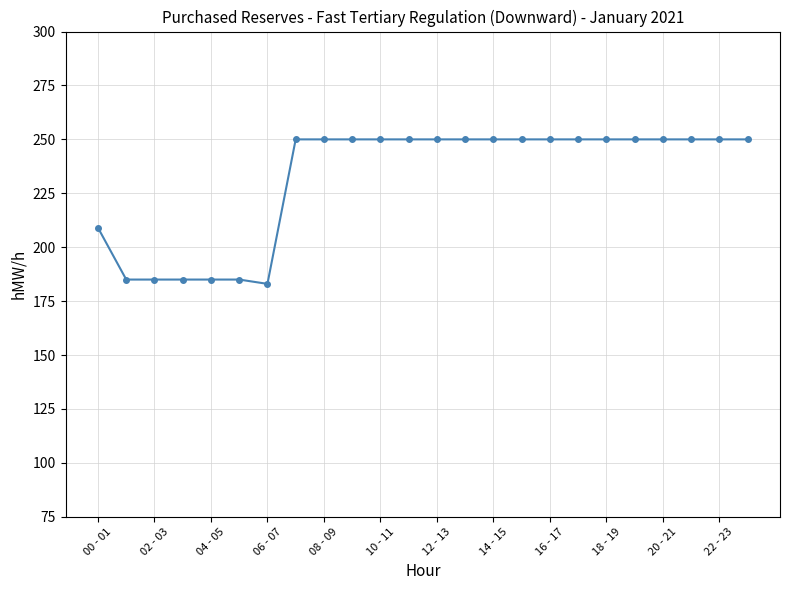

What is the value of the 14th point from the left?

250